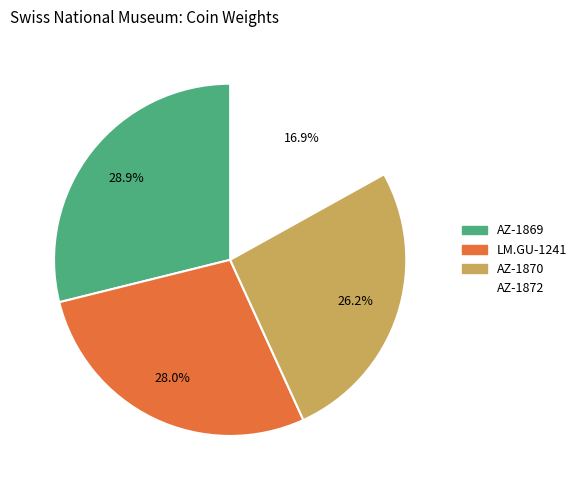

To the nearest percent, what percentage of the pie is AZ-1872?

17%